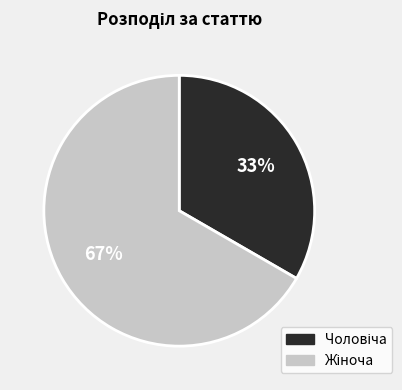

Does any single category account for the majority?

Yes